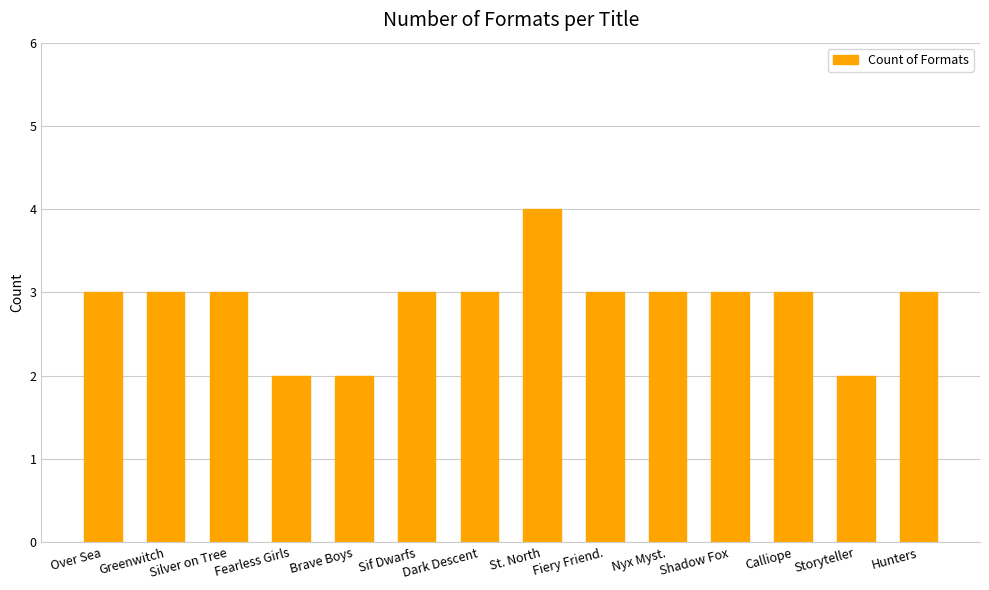

What is the change in value from Brave Boys to Fiery Friend.?

+1